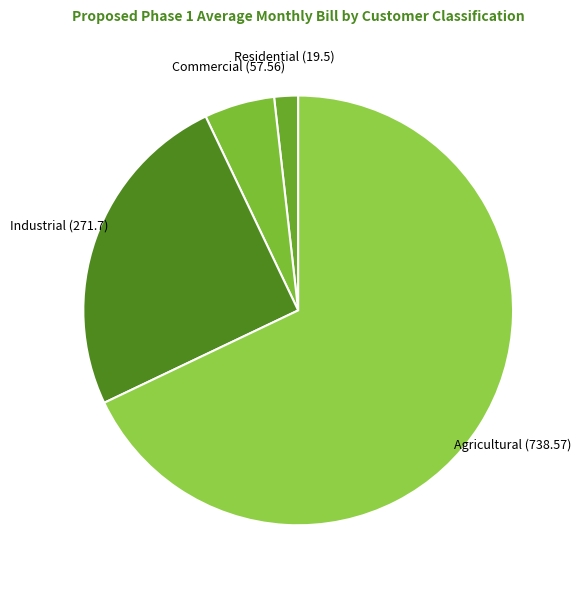

Is it true that Residential is 10% of the pie?

False